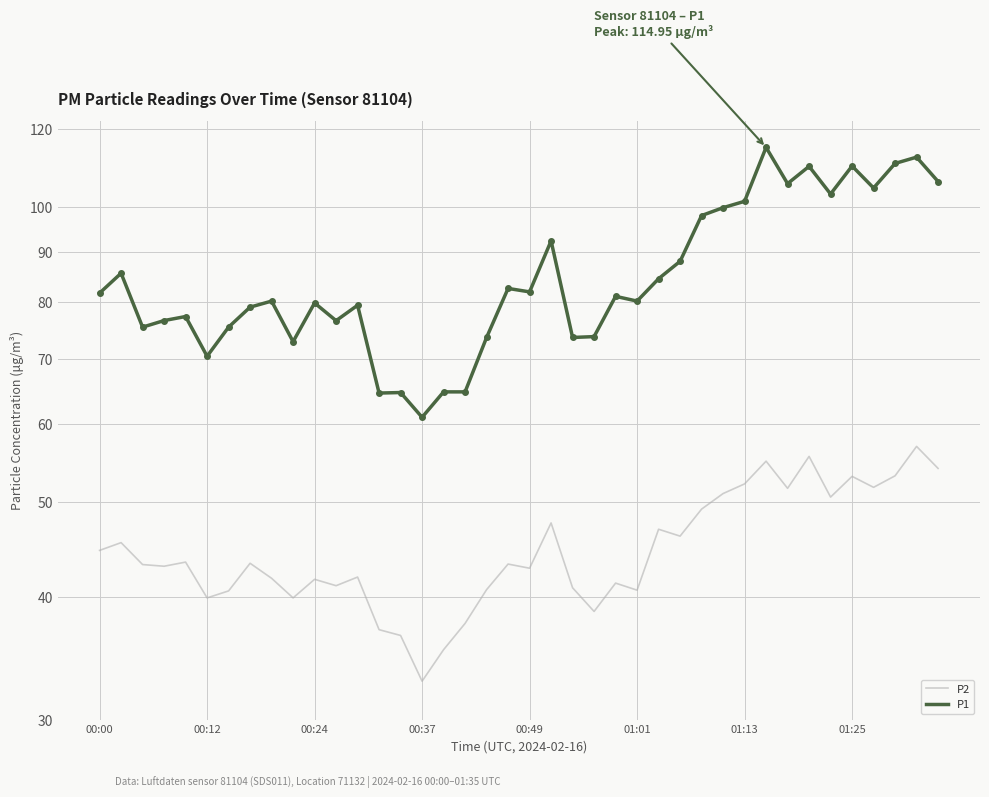

Where does the P1 series first go above 81?

00:00